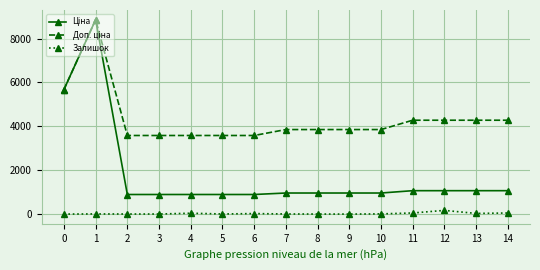

What is the difference between the maximum and minimum values in the Залишок series?

168.0